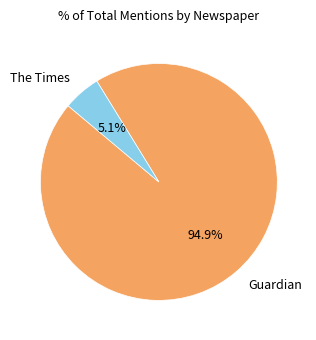

Is there a majority slice in this chart?

Yes